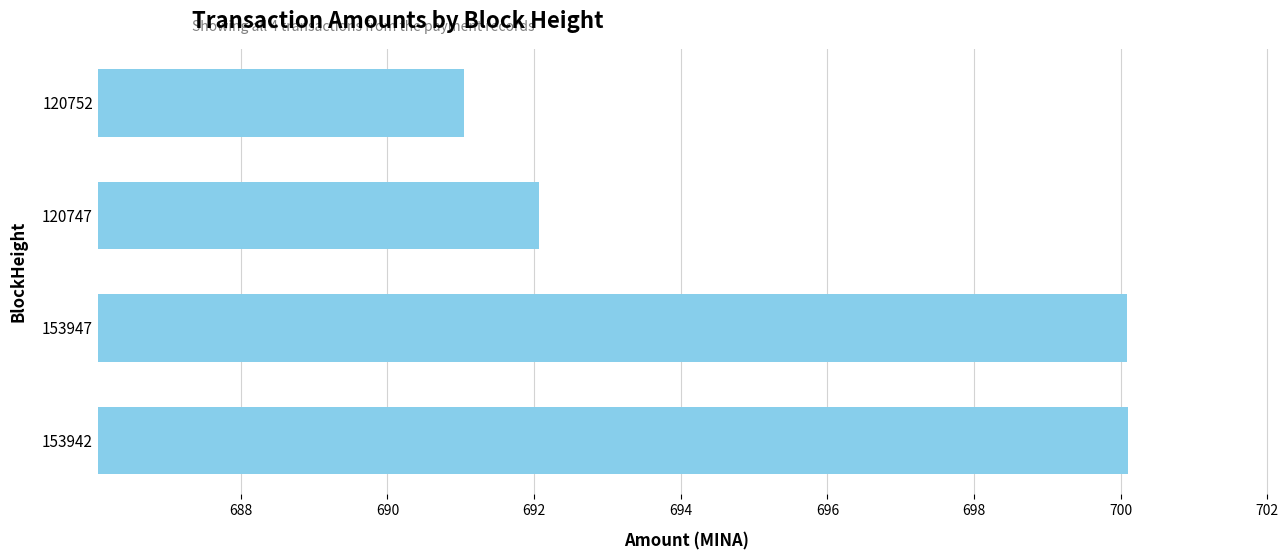

What is the difference between the maximum and minimum values?

9.1